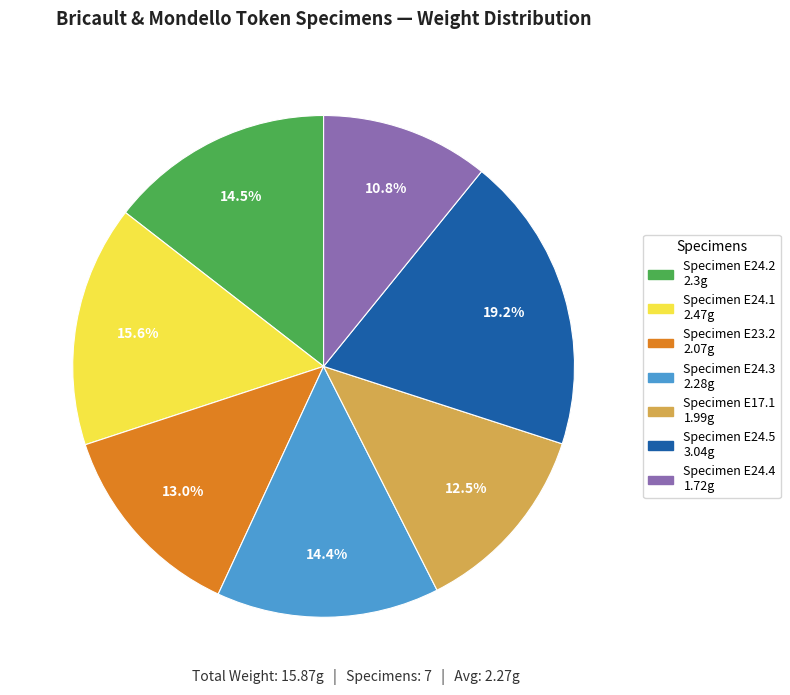

How many slices are in this pie chart?

7